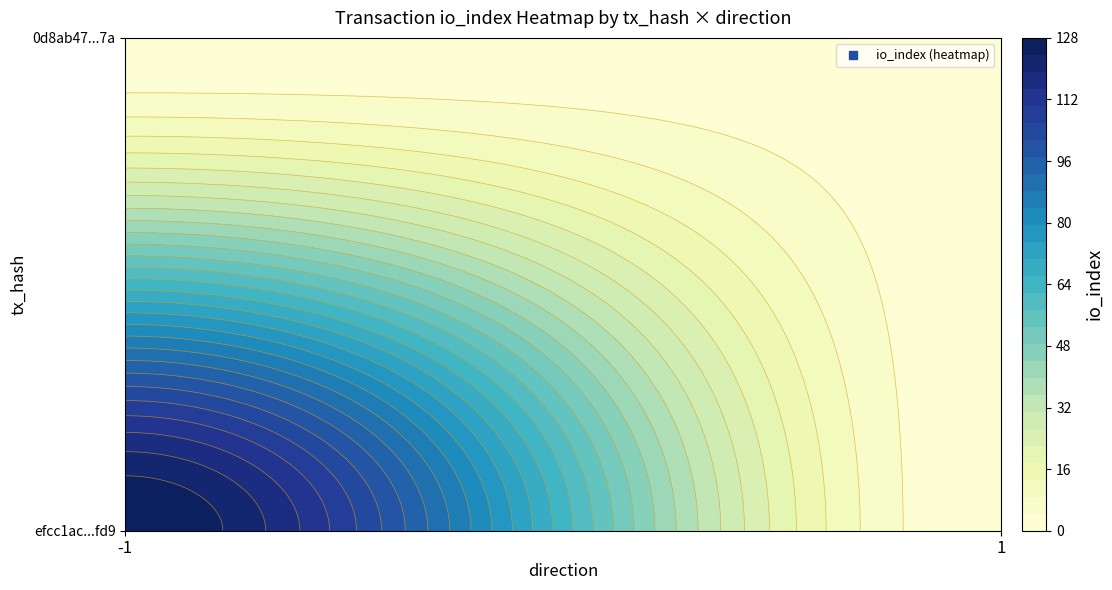

Is it true that 0d8ab47ba6d41520d3a02118a3f671175465b7a equals 1 at io_index?

False